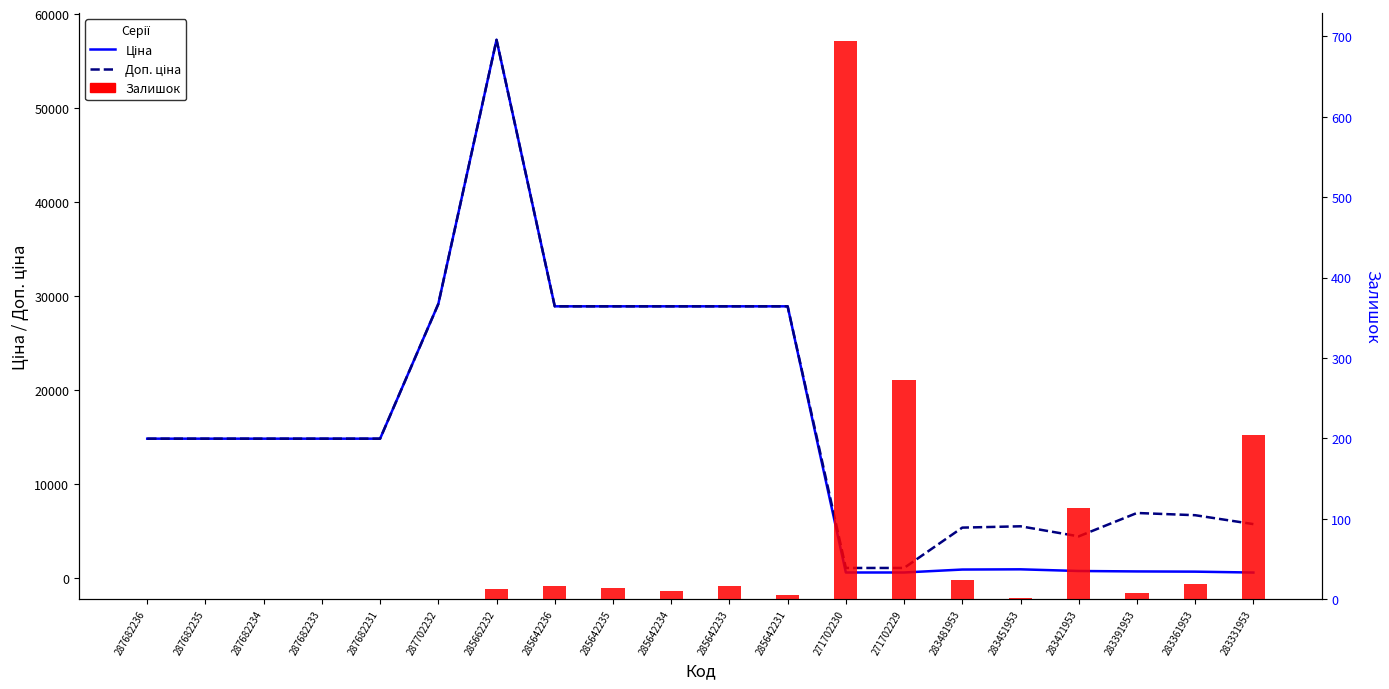

Is the value of Ціна at 285642236 greater than the value of Залишок at 285642236?

Yes